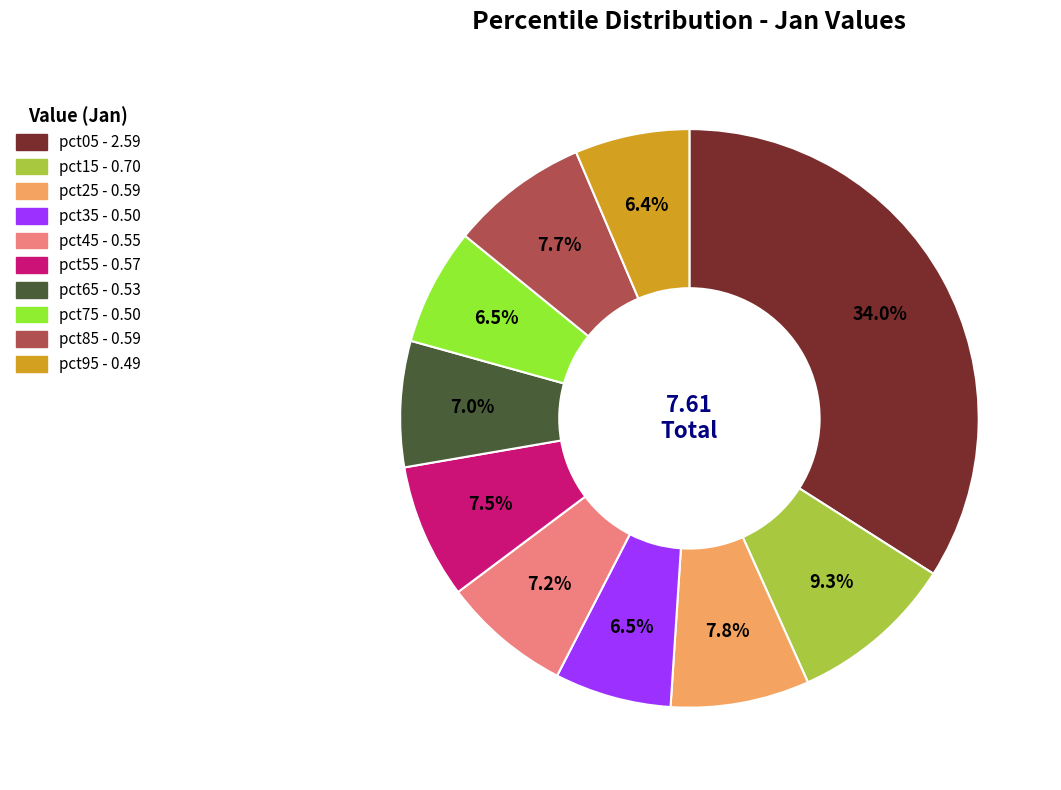

How many slices are in this pie chart?

10